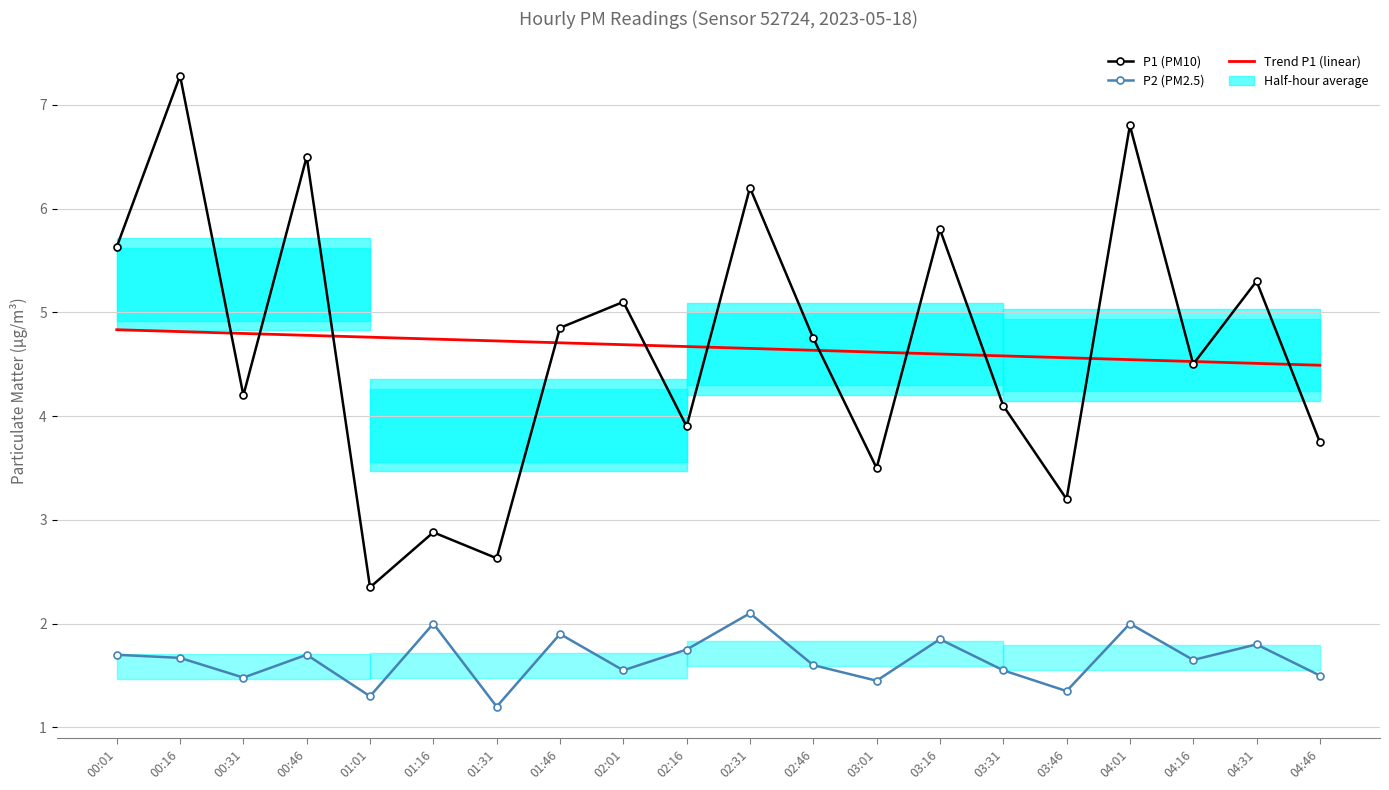

What is the average value of the P1 (PM10) series?

4.7